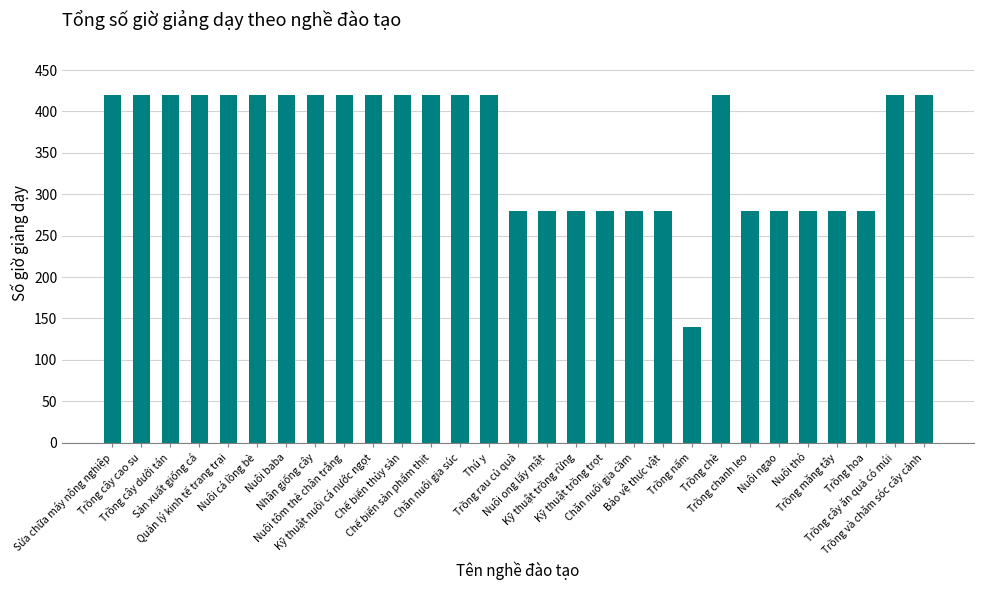

Is it true that the value at Trồng và chăm sóc cây cảnh is 420?

True